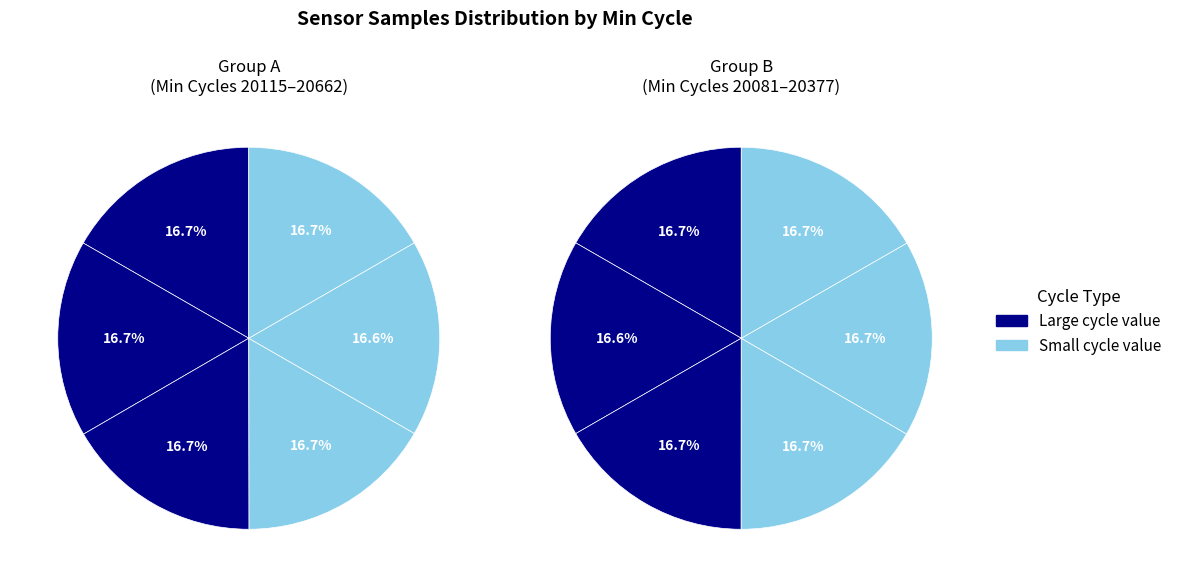

To the nearest percent, what portion does 20115 represent?

8%